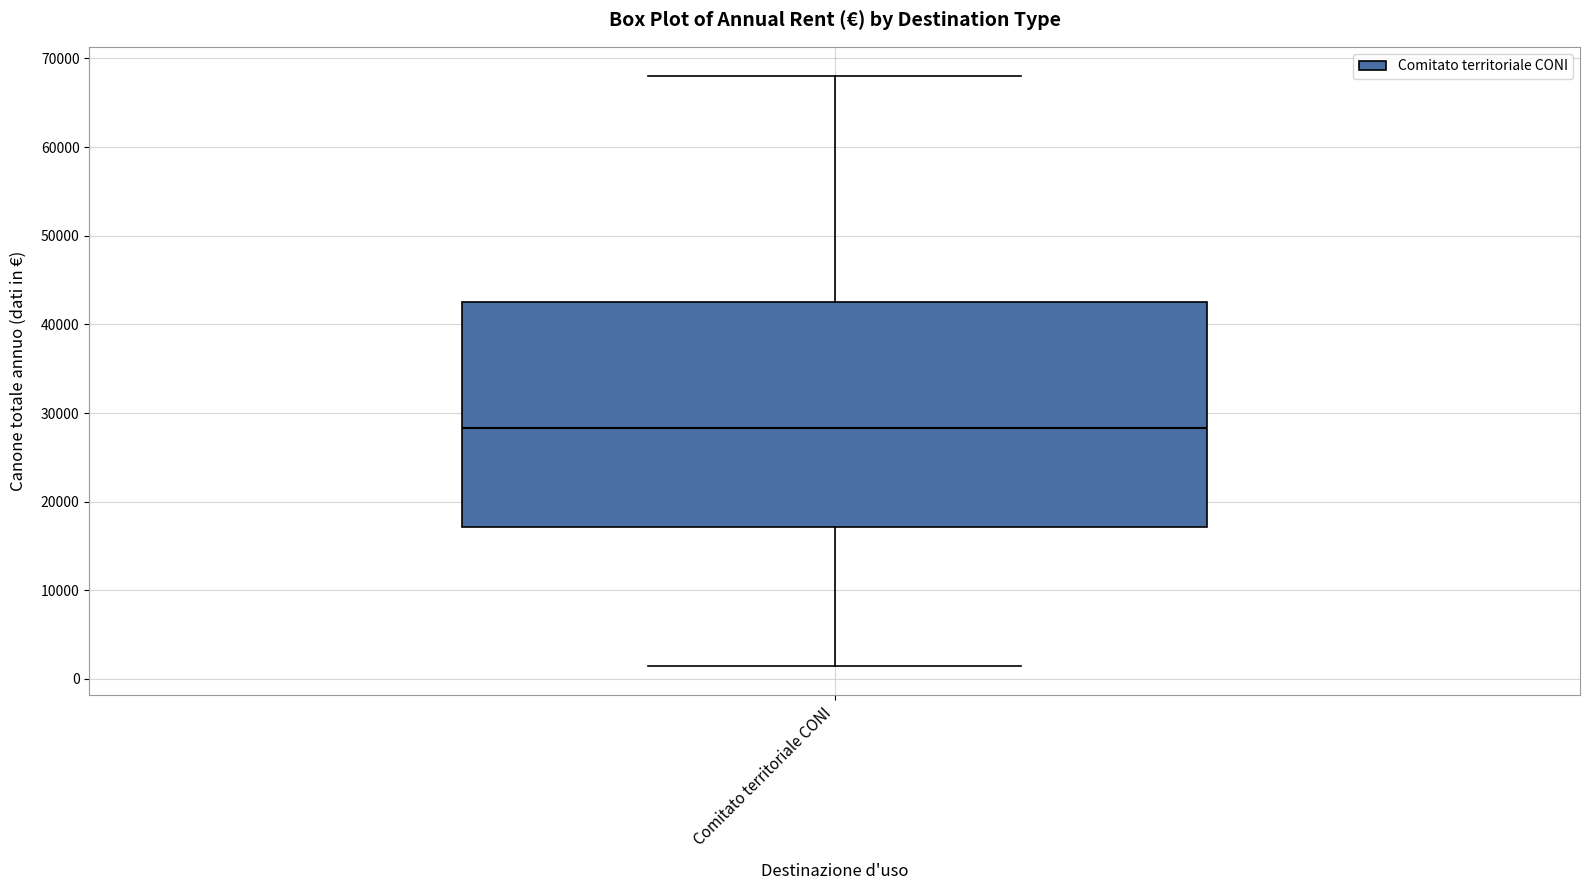

Where does the lower whisker of the box for Comitato territoriale CONI end on the y-axis? The values are not printed on the chart, so give them approximately, as read against the axis.

1000